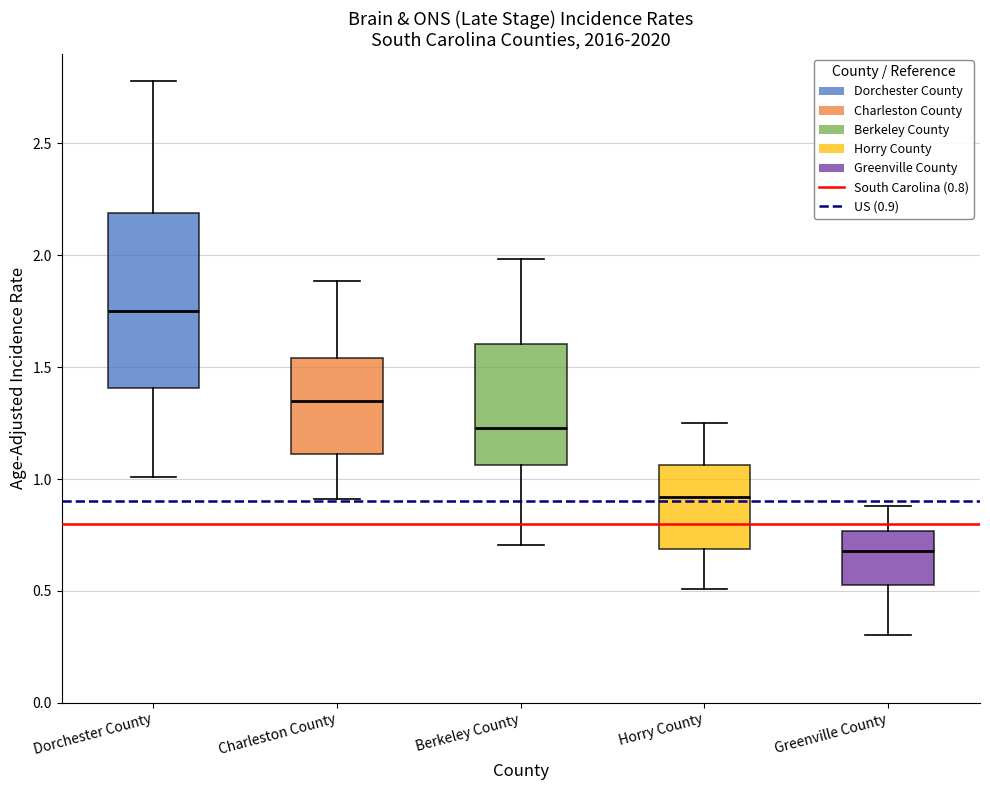

Reading left to right, transcribe this box plot: for each box, give where its median line is, the range the box spans, and where its two whiskers end, as read against the y-axis. The values are not printed on the chart, so give them approximately, as read against the axis.

Dorchester County: median 1.75, box 1.40 to 2.20, whiskers 1.00 to 2.80
Charleston County: median 1.35, box 1.10 to 1.55, whiskers 0.90 to 1.90
Berkeley County: median 1.25, box 1.05 to 1.60, whiskers 0.70 to 2.00
Horry County: median 0.90, box 0.70 to 1.05, whiskers 0.50 to 1.25
Greenville County: median 0.70, box 0.55 to 0.75, whiskers 0.30 to 0.90